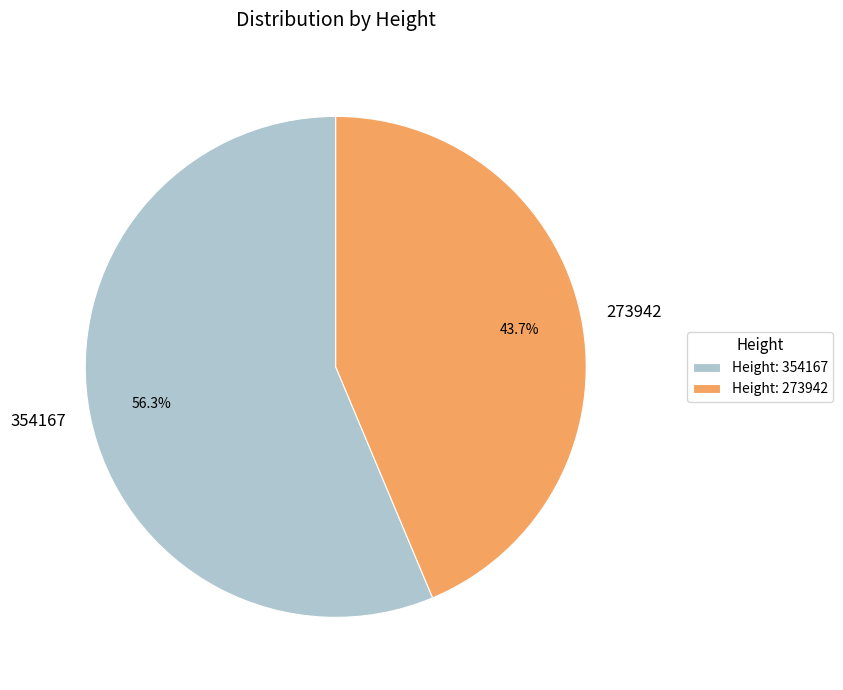

Is there any slice that represents more than half of the pie?

Yes